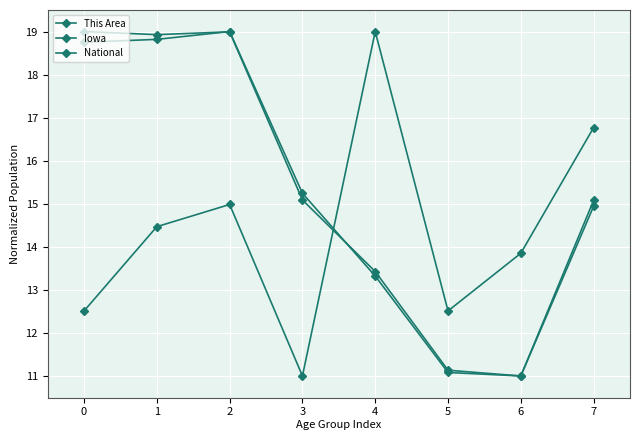

How many data points does each series have?

8